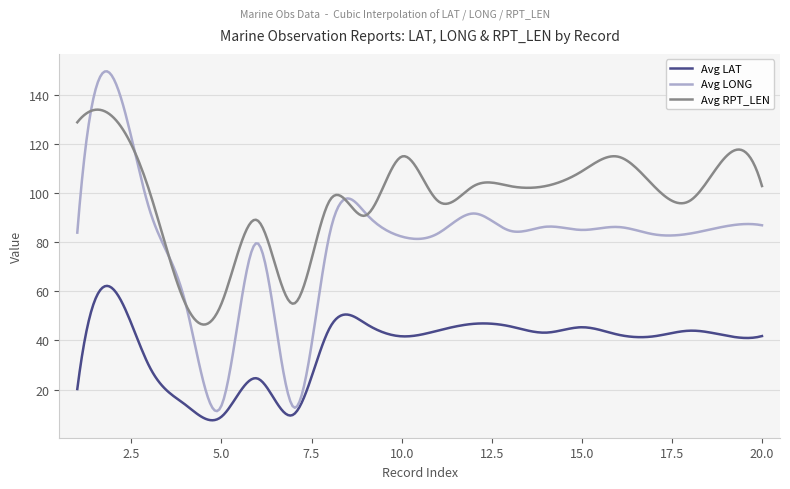

True or false: Avg LAT and Avg RPT_LEN intersect in this chart.

False